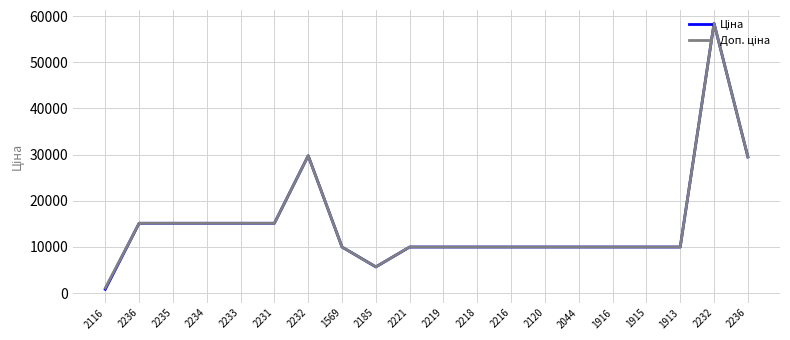

True or false: Доп. ціна and Ціна intersect in this chart.

False